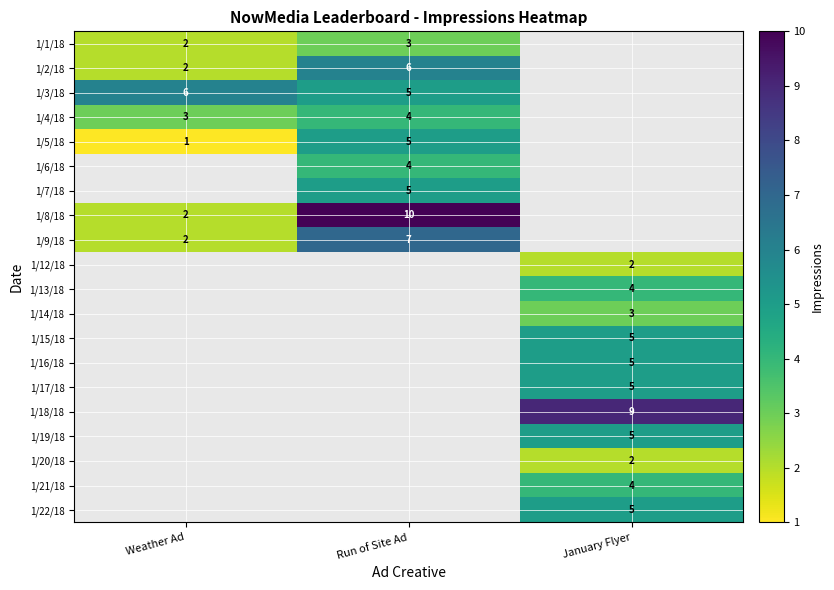

What is the total value across all series at January Flyer?

49